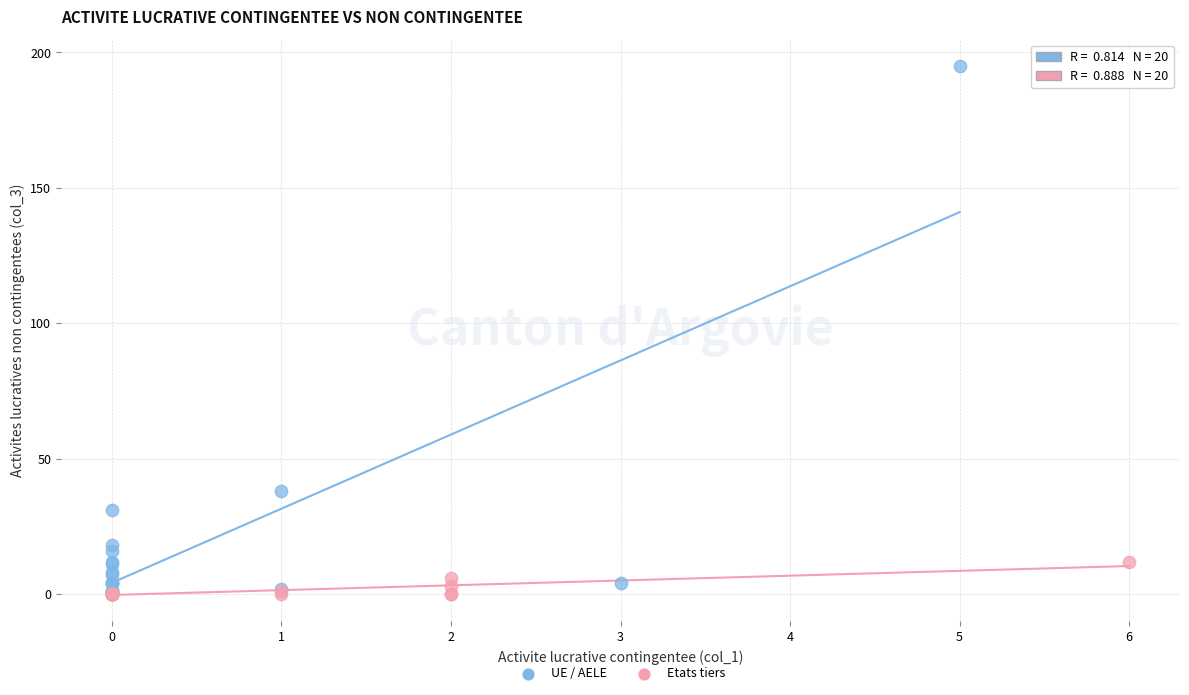

What are all the series names shown in the legend?

UE / AELE, Etats tiers